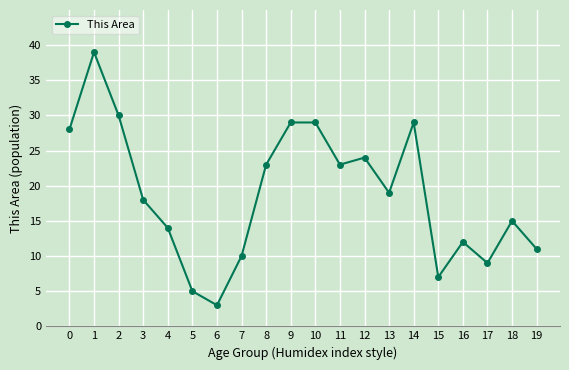

Where is the first local minimum?

6